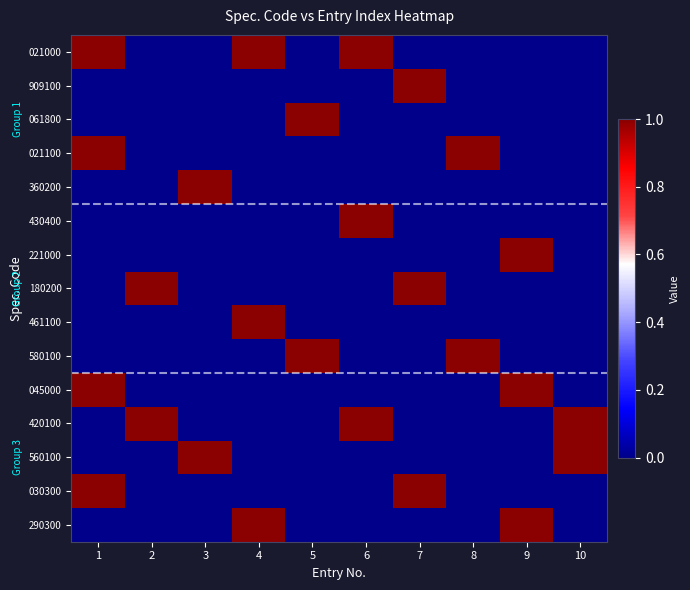

Reading left to right, what are all the values shown in this chart?

021000: 1=1	2=0	3=0	4=1	5=0	6=1	7=0	8=0	9=0	10=0
909100: 1=0	2=0	3=0	4=0	5=0	6=0	7=1	8=0	9=0	10=0
061800: 1=0	2=0	3=0	4=0	5=1	6=0	7=0	8=0	9=0	10=0
021100: 1=1	2=0	3=0	4=0	5=0	6=0	7=0	8=1	9=0	10=0
360200: 1=0	2=0	3=1	4=0	5=0	6=0	7=0	8=0	9=0	10=0
430400: 1=0	2=0	3=0	4=0	5=0	6=1	7=0	8=0	9=0	10=0
221000: 1=0	2=0	3=0	4=0	5=0	6=0	7=0	8=0	9=1	10=0
180200: 1=0	2=1	3=0	4=0	5=0	6=0	7=1	8=0	9=0	10=0
461100: 1=0	2=0	3=0	4=1	5=0	6=0	7=0	8=0	9=0	10=0
580100: 1=0	2=0	3=0	4=0	5=1	6=0	7=0	8=1	9=0	10=0
045000: 1=1	2=0	3=0	4=0	5=0	6=0	7=0	8=0	9=1	10=0
420100: 1=0	2=1	3=0	4=0	5=0	6=1	7=0	8=0	9=0	10=1
560100: 1=0	2=0	3=1	4=0	5=0	6=0	7=0	8=0	9=0	10=1
030300: 1=1	2=0	3=0	4=0	5=0	6=0	7=1	8=0	9=0	10=0
290300: 1=0	2=0	3=0	4=1	5=0	6=0	7=0	8=0	9=1	10=0